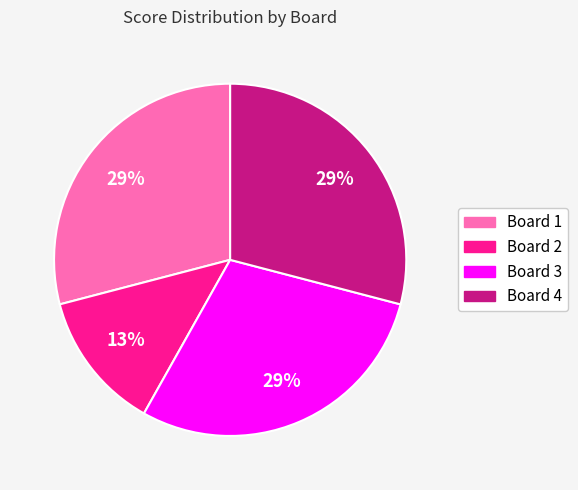

What is the smallest slice in the pie chart?

Board 2